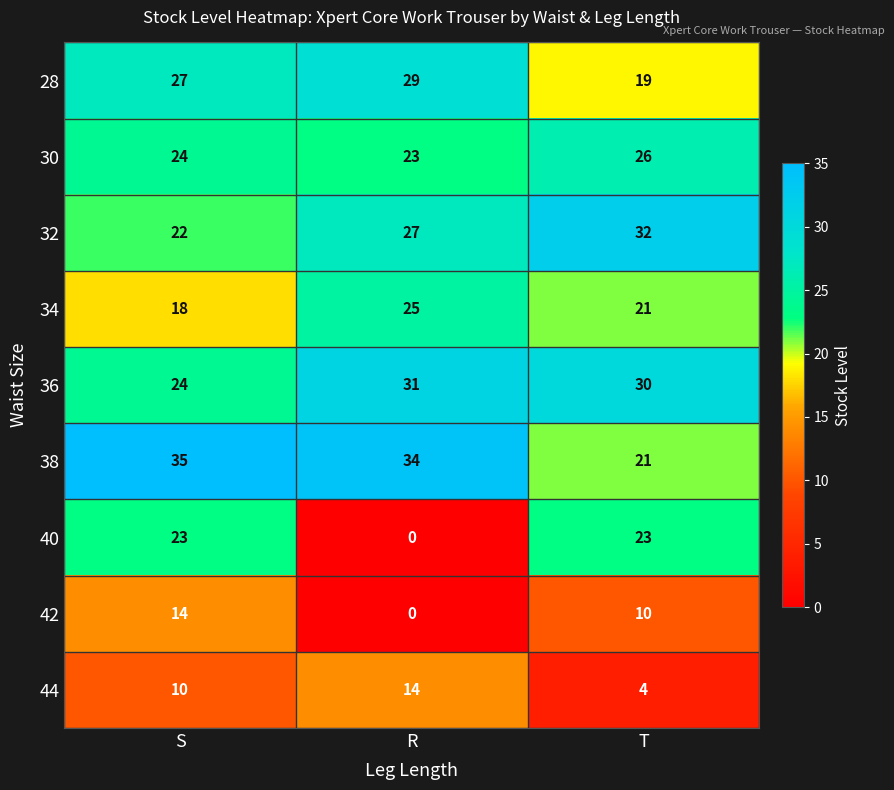

What is the difference between the highest and lowest values at T?

28